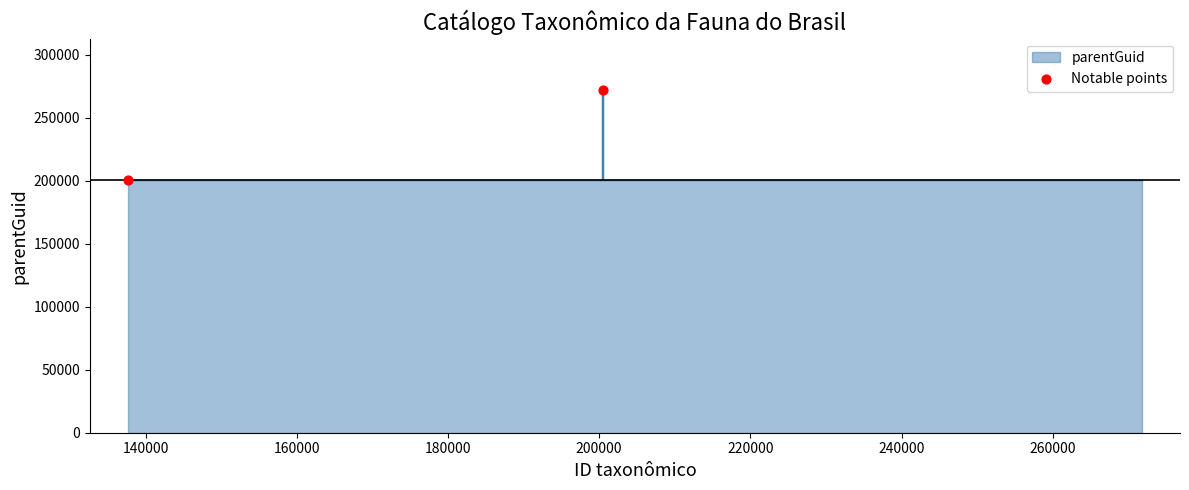

What is the range of X values (max minus min)?

62862